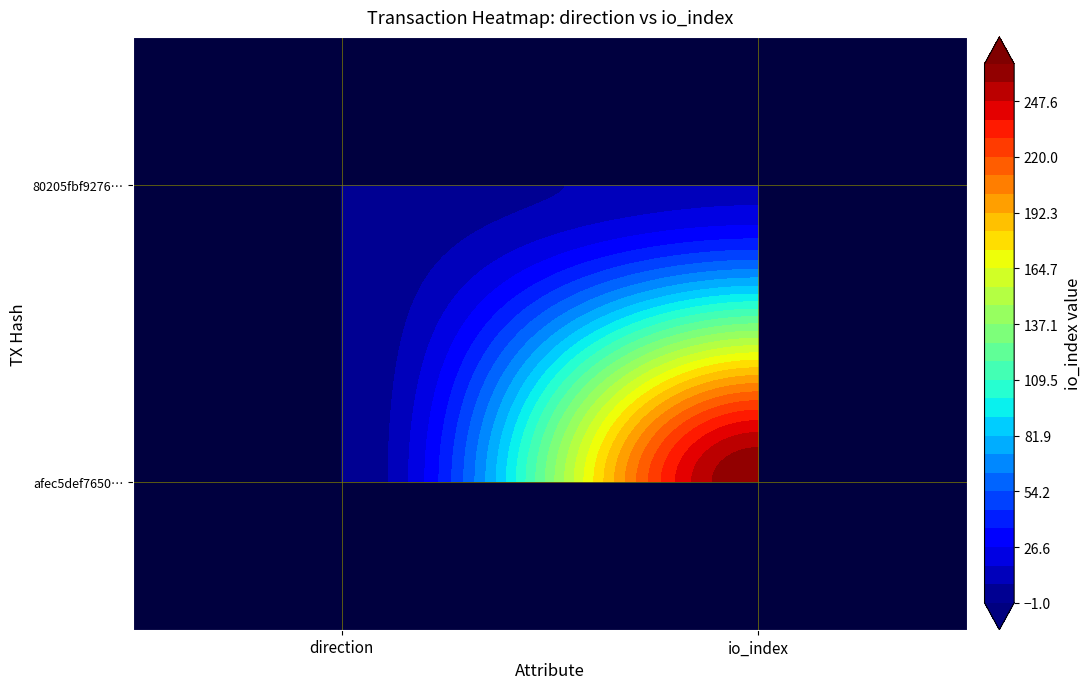

The value of afec5def7650f60442ea8b6a8a4fd740af2ed7a at 1 is 266. True or false?

True